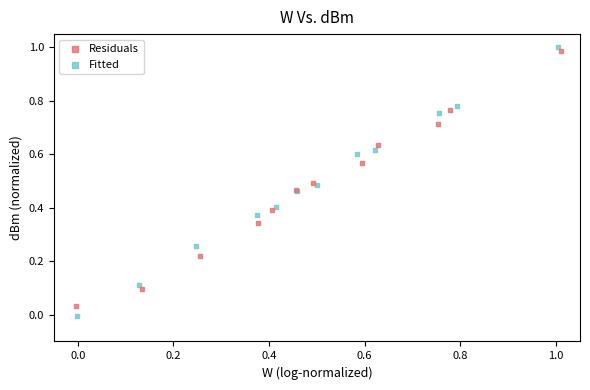

What are all the series names shown in the legend?

Residuals, Fitted